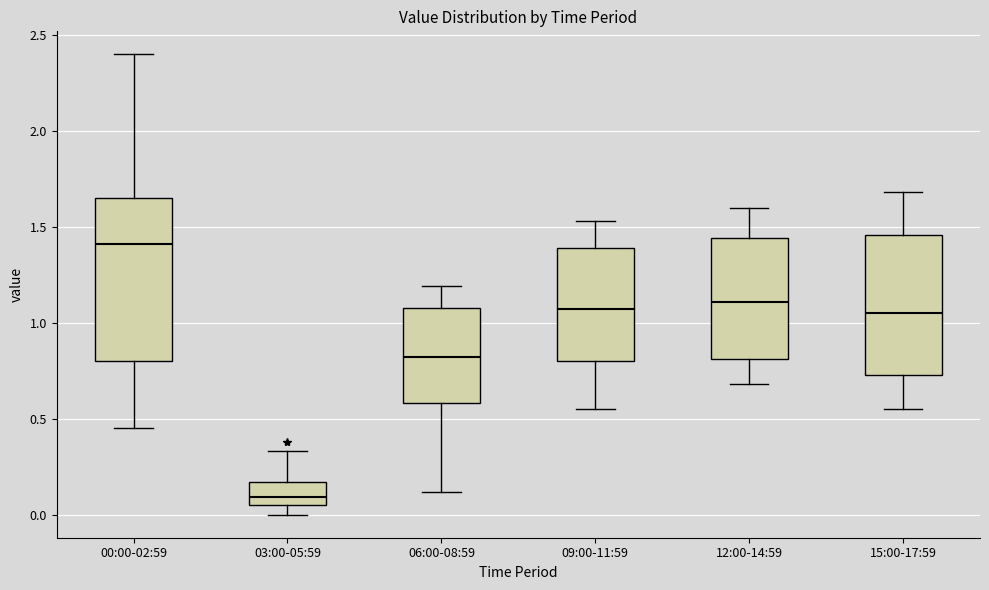

Reading left to right, transcribe this box plot: for each box, give where its median line is, the range the box spans, and where its two whiskers end, as read against the y-axis. The values are not printed on the chart, so give them approximately, as read against the axis.

00:00-02:59: median 1.40, box 0.80 to 1.65, whiskers 0.45 to 2.40
03:00-05:59: median 0.10, box 0.05 to 0.15, whiskers 0.00 to 0.35
06:00-08:59: median 0.80, box 0.60 to 1.10, whiskers 0.10 to 1.20
09:00-11:59: median 1.05, box 0.80 to 1.40, whiskers 0.55 to 1.55
12:00-14:59: median 1.10, box 0.80 to 1.45, whiskers 0.70 to 1.60
15:00-17:59: median 1.05, box 0.75 to 1.45, whiskers 0.55 to 1.70